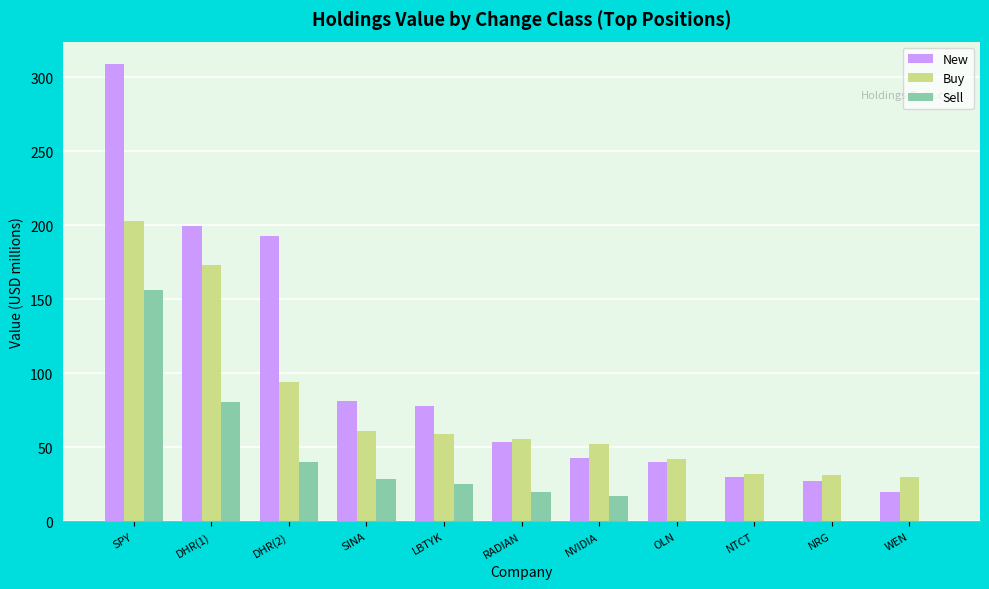

Which series changed the most between NVIDIA and NRG?

Buy